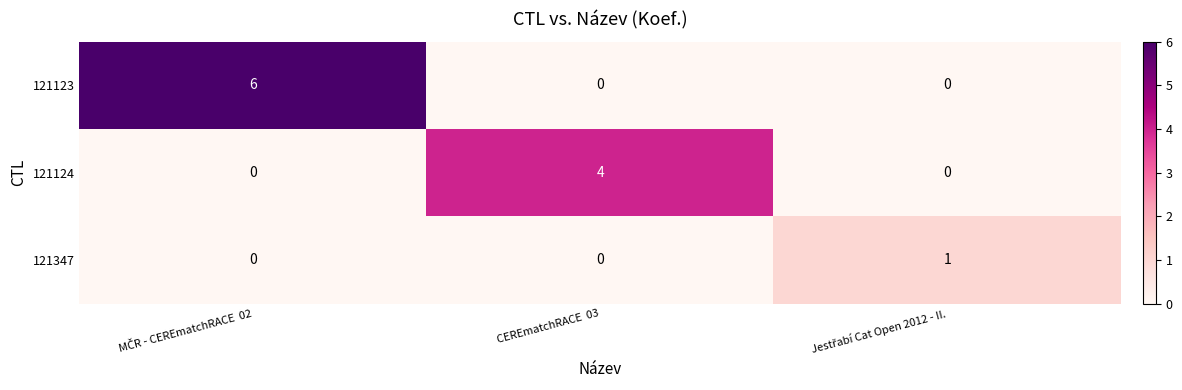

At how many categories does at least one series exceed 0?

3